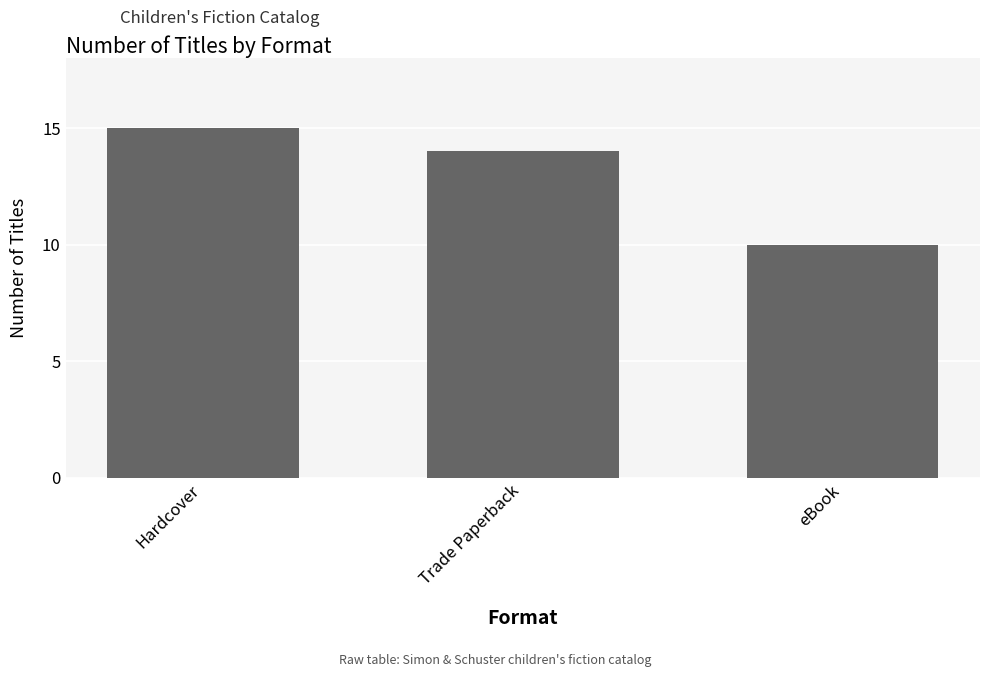

What is the difference between the values at Trade Paperback and Hardcover?

1